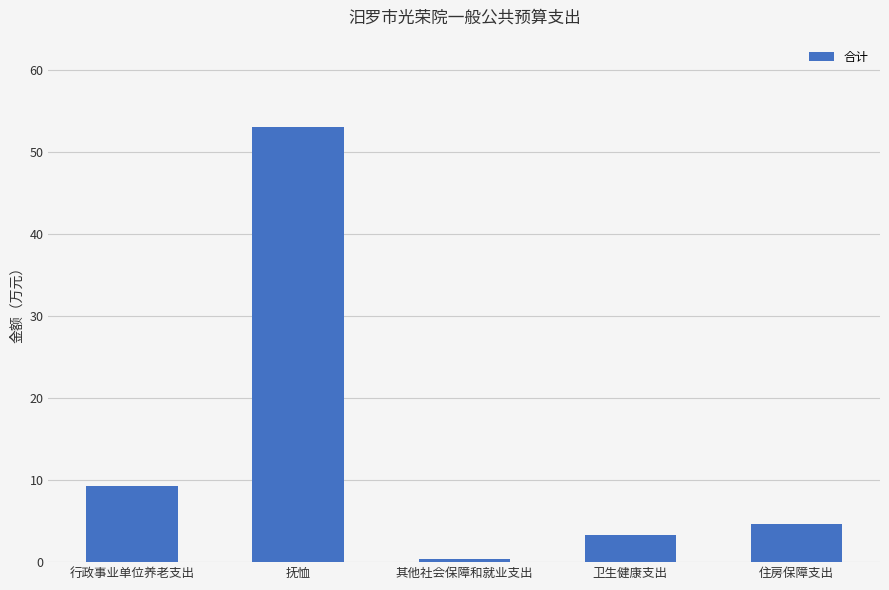

What is the difference between the maximum and second lowest values?

49.8